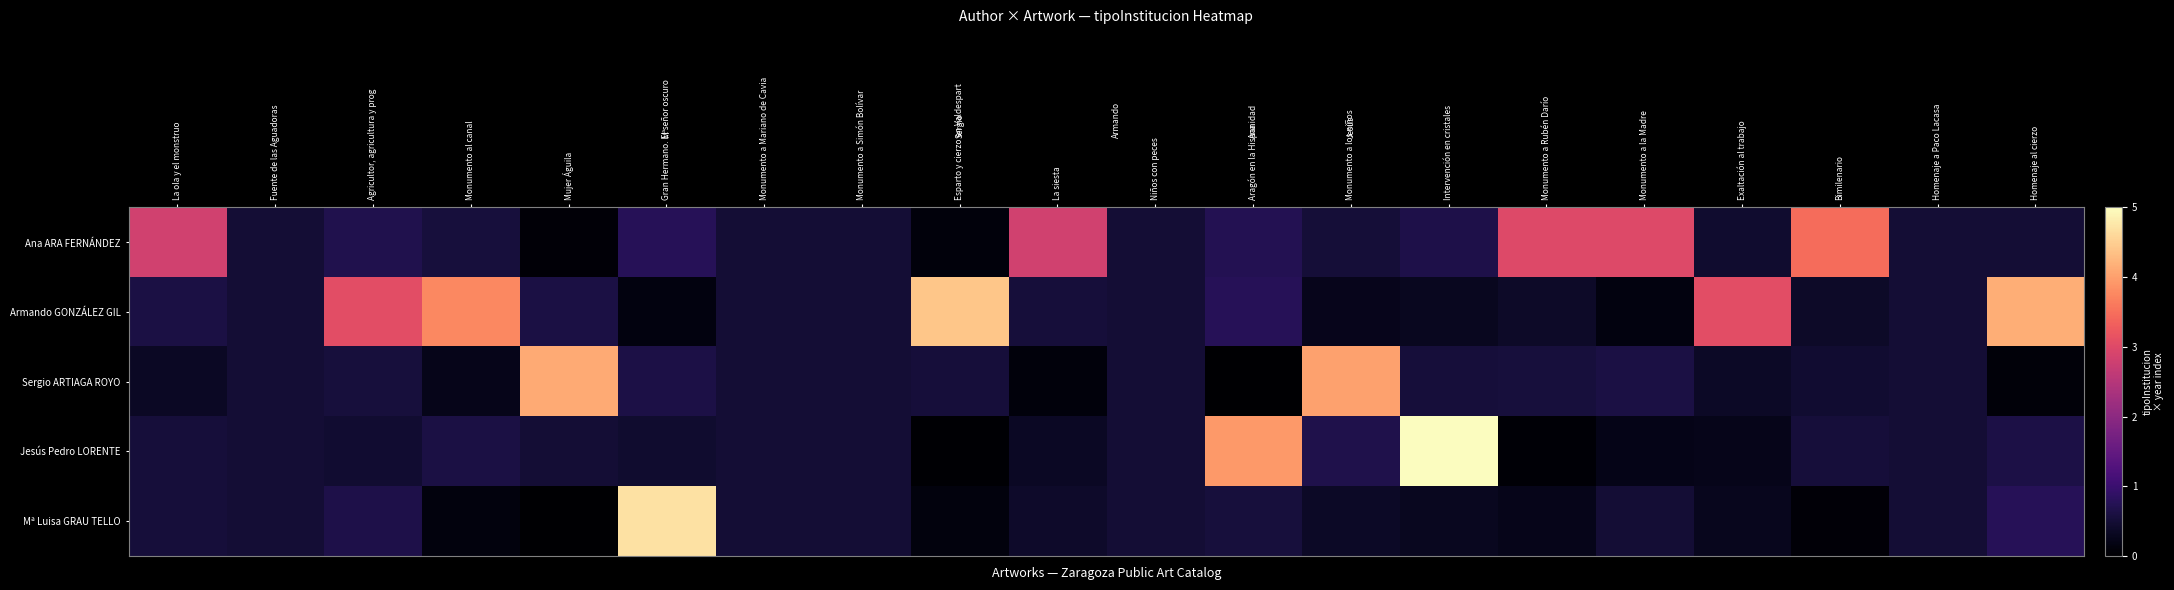

Which series changed the most between Mujer Águila and La siesta?

Sergio ARTIAGA ROYO